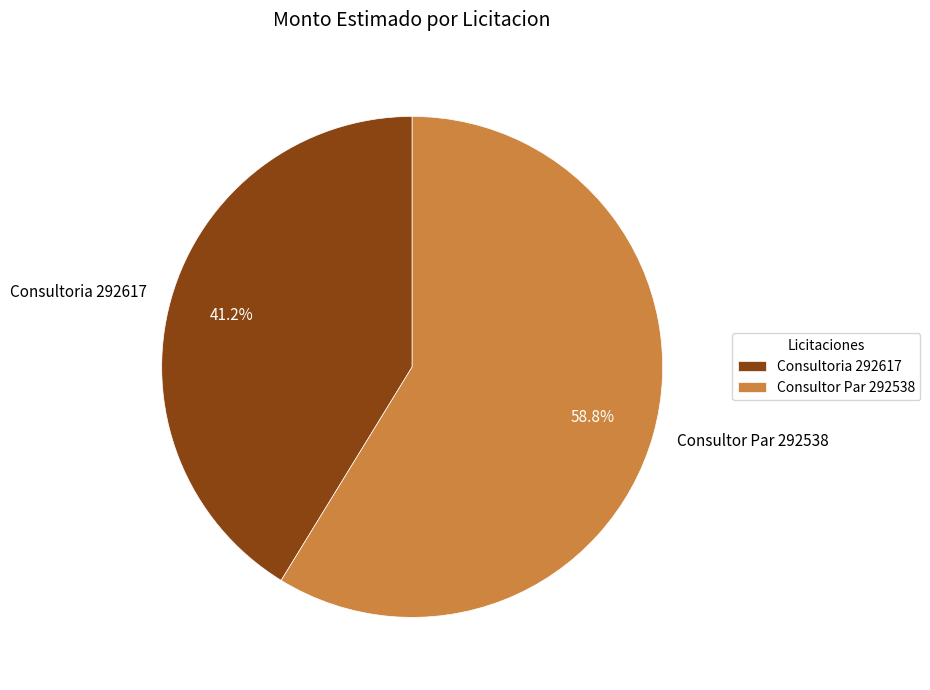

Combined, what portion of the pie is Consultoria 292617 and Consultor Par 292538?

100.0%